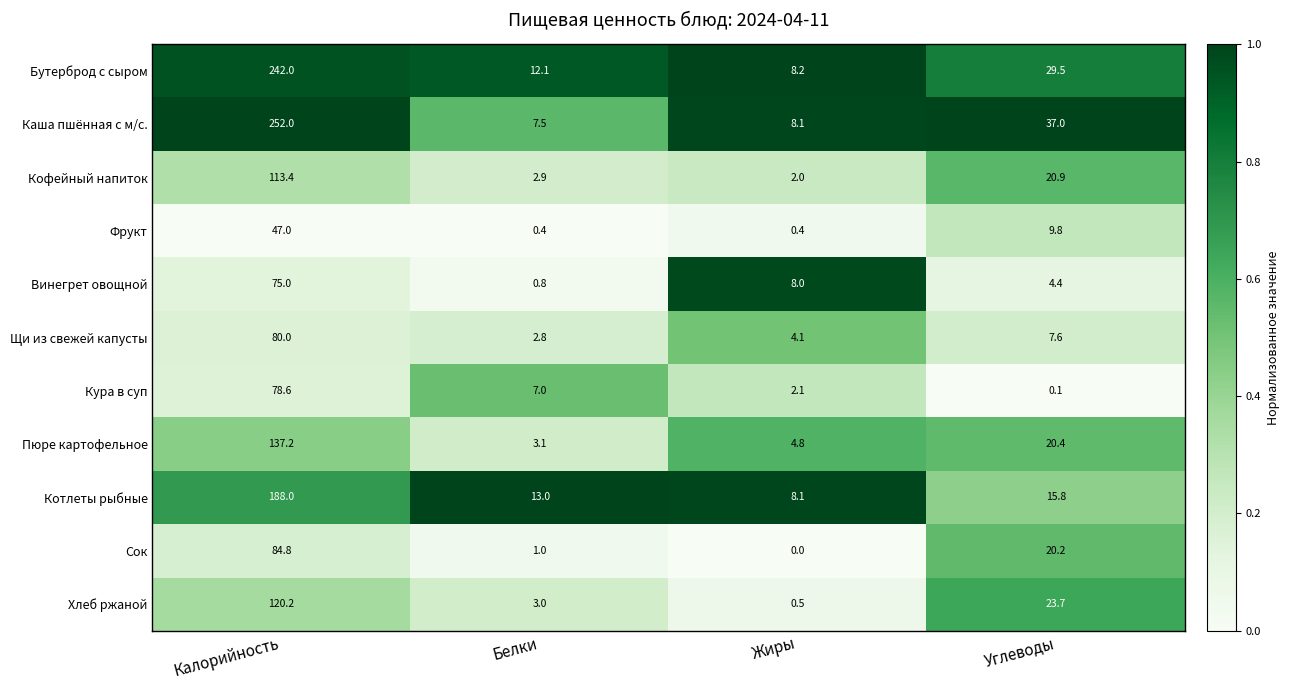

Rank the series by their maximum value, from highest to lowest.

Каша пшённая с м/с., Бутерброд с сыром, Котлеты рыбные, Пюре картофельное, Хлеб ржаной, Кофейный напиток, Сок, Щи из свежей капусты, Кура в суп, Винегрет овощной, Фрукт